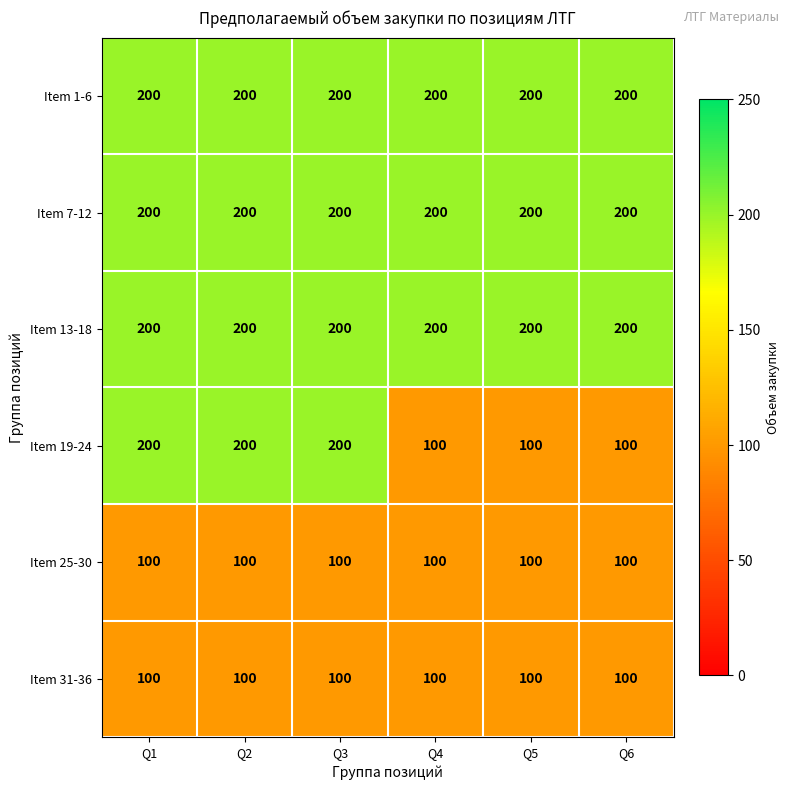

Is it true that Item 13-18 equals 45 at Q4?

False